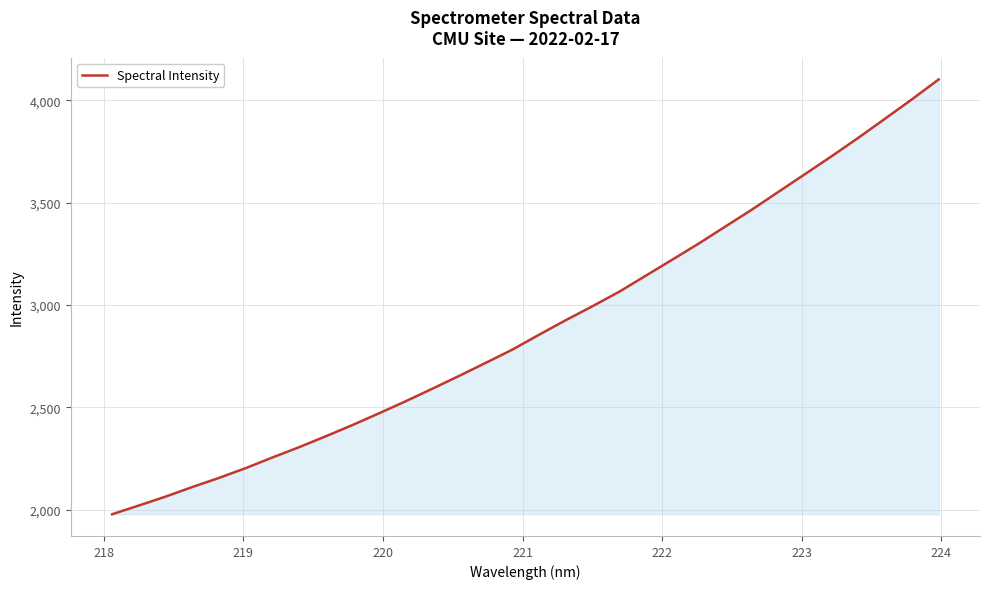

What is the difference between the maximum and minimum values?

2123.6